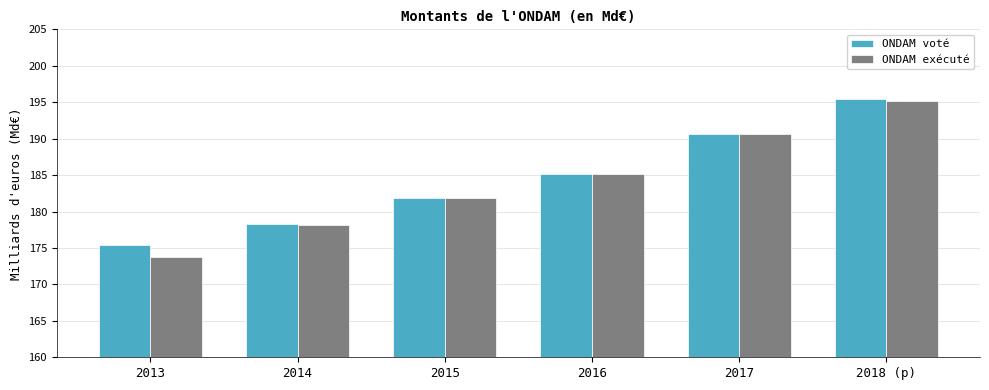

What are all the series names shown in the legend?

ONDAM voté, ONDAM exécuté